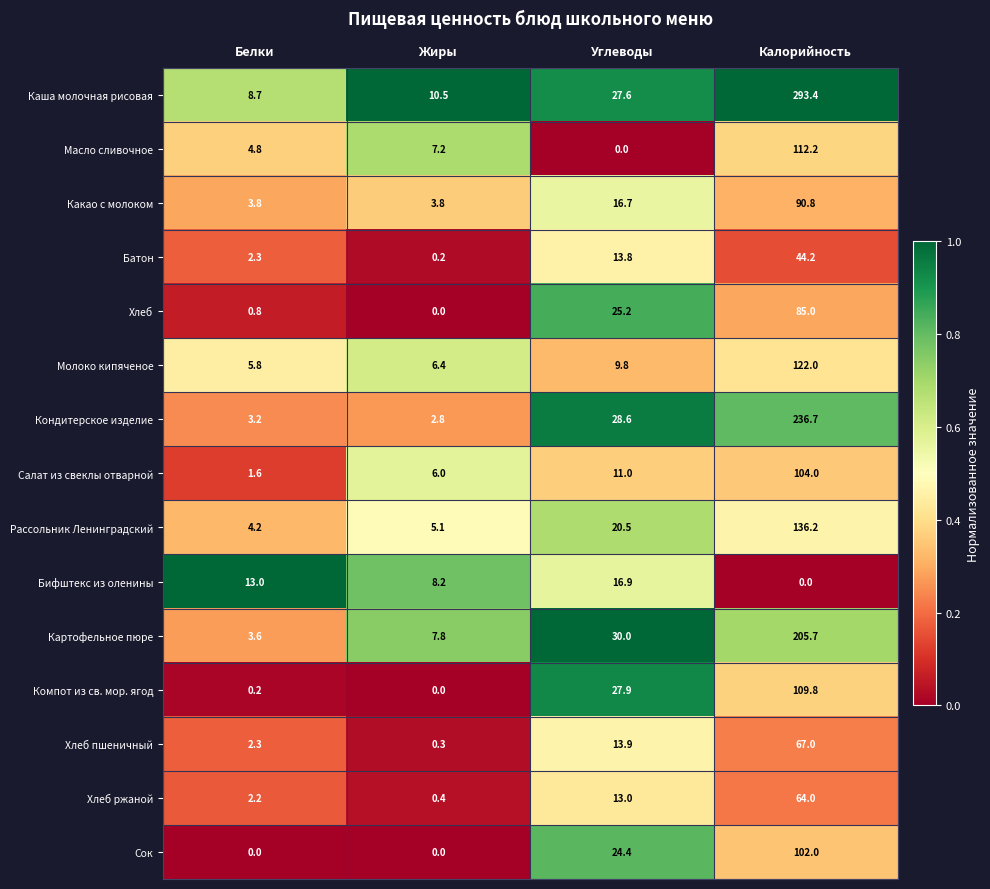

What is the highest value of the Хлеб series?

85.0